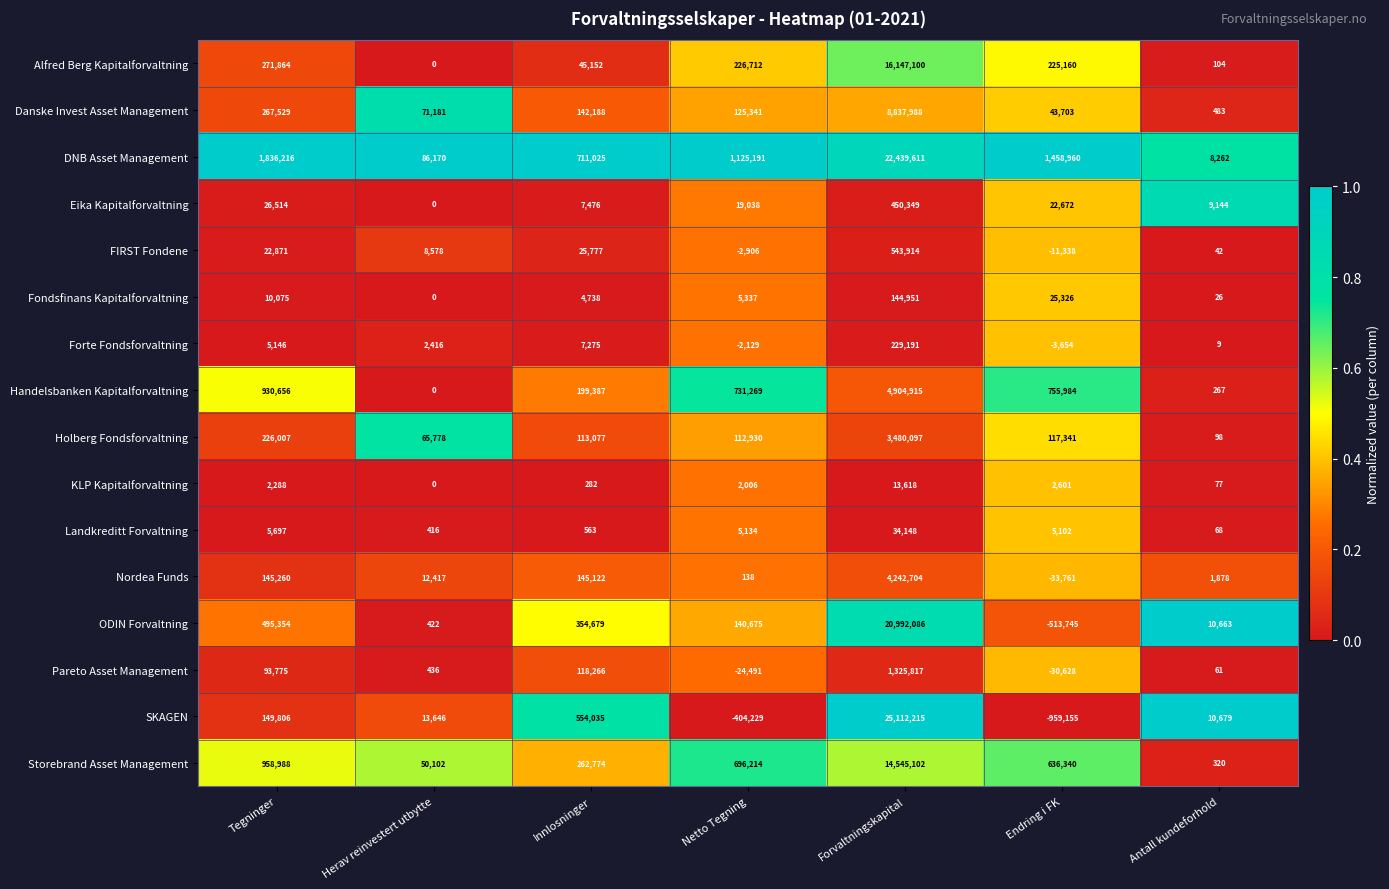

What is the average value of the Pareto Asset Management series?

211891